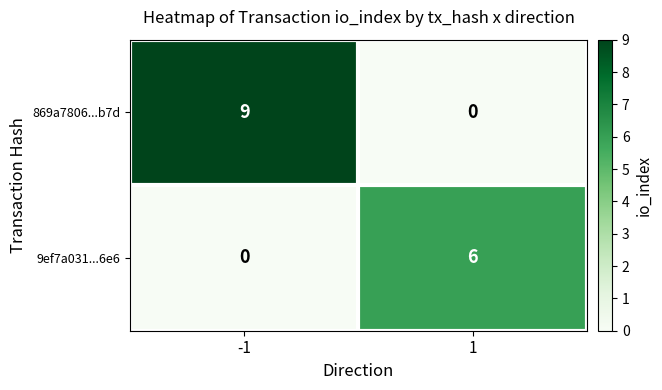

What is the total value across all series at 1?

6